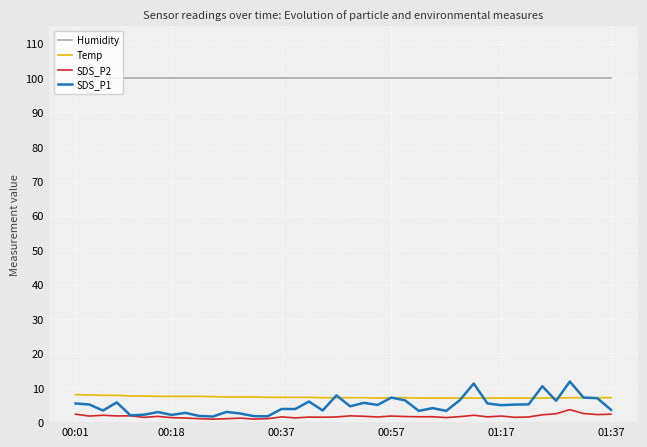

True or false: SDS_P2 and Temp intersect in this chart.

False